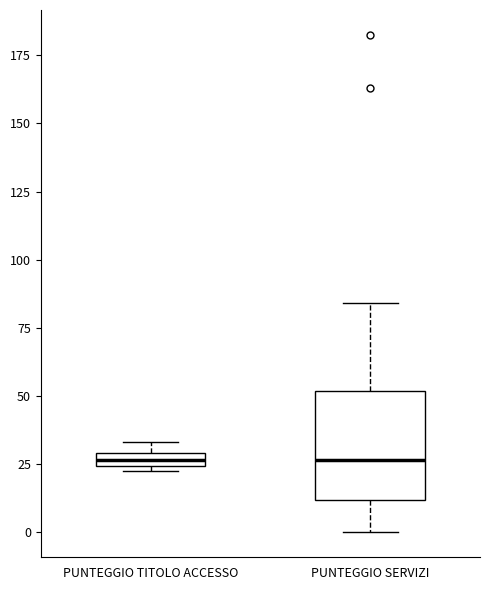

Which box is the tallest, from its lower edge to its upper edge?

PUNTEGGIO SERVIZI